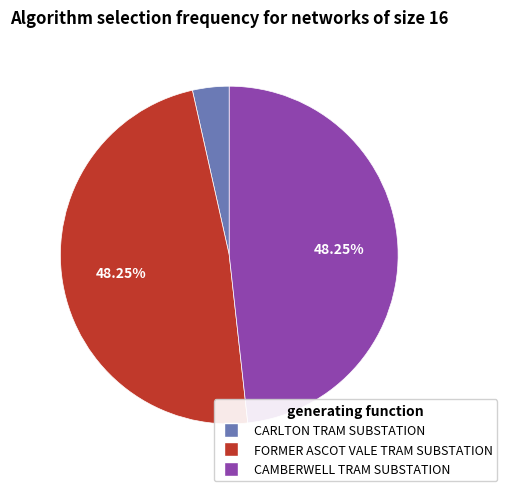

To the nearest percent, what portion does CARLTON TRAM SUBSTATION represent?

4%